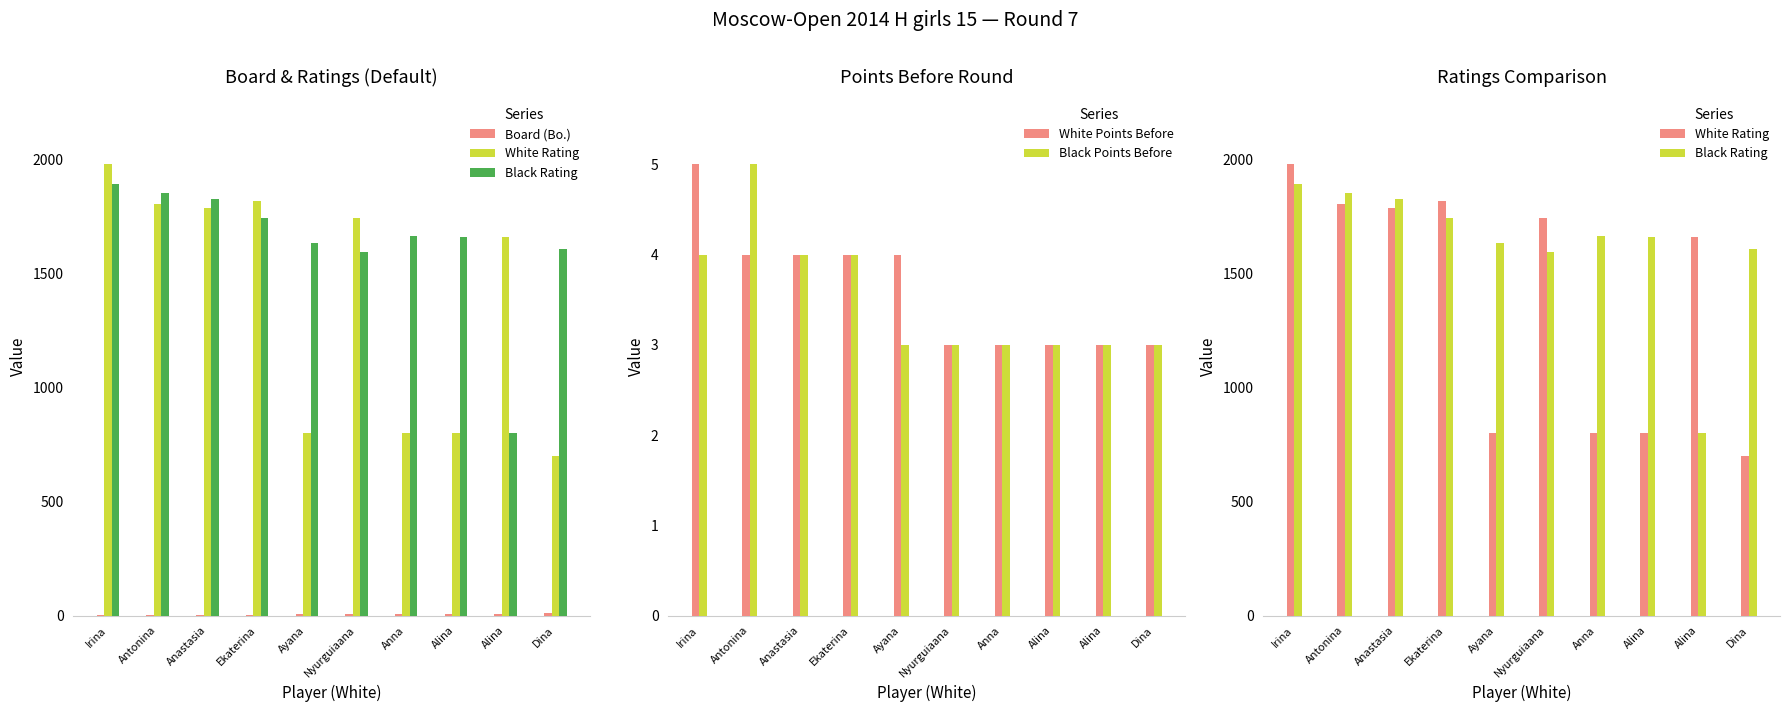

List the labels in order of Black Rating value, largest first.

Irina, Antonina, Anastasia, Ekaterina, Anna, Alina, Ayana, Dina, Nyurguiaana, Alina